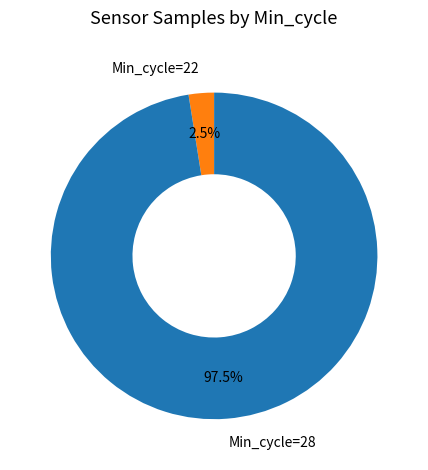

Rank the categories by value from highest to lowest.

Min_cycle=28, Min_cycle=22